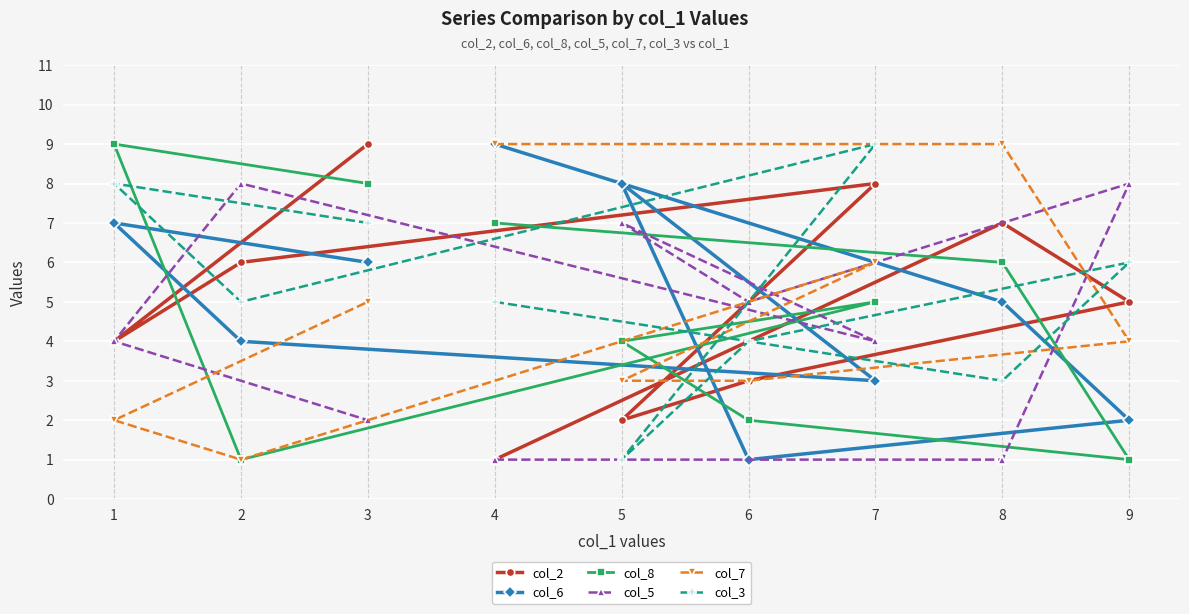

The col_2 series shows 4 at 1. True or false?

True